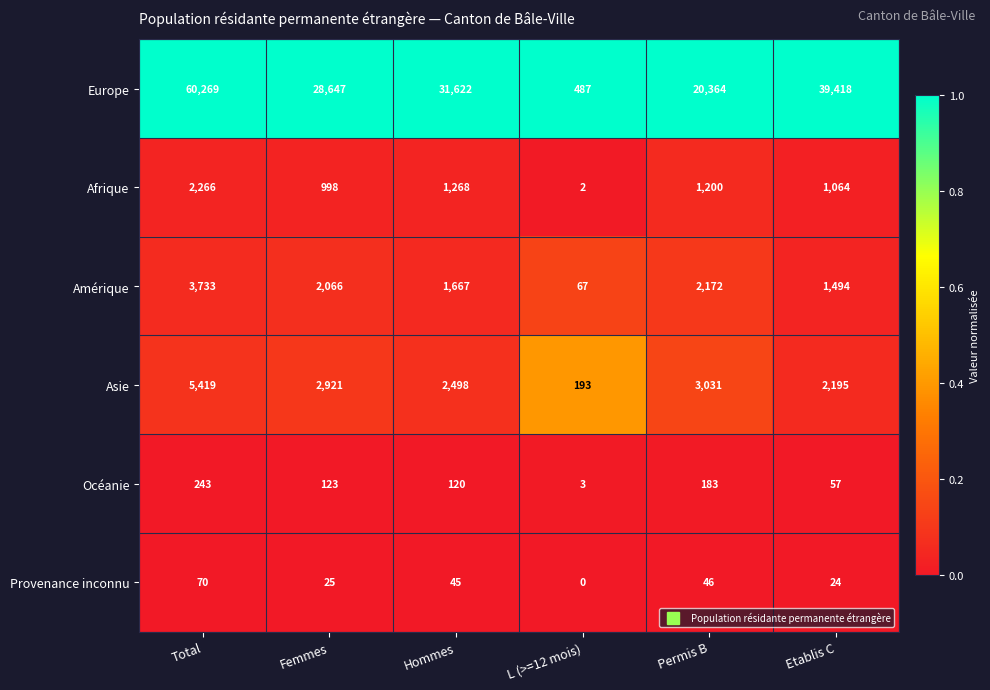

At Hommes, list the series in order from smallest to largest.

Provenance inconnu, Océanie, Afrique, Amérique, Asie, Europe